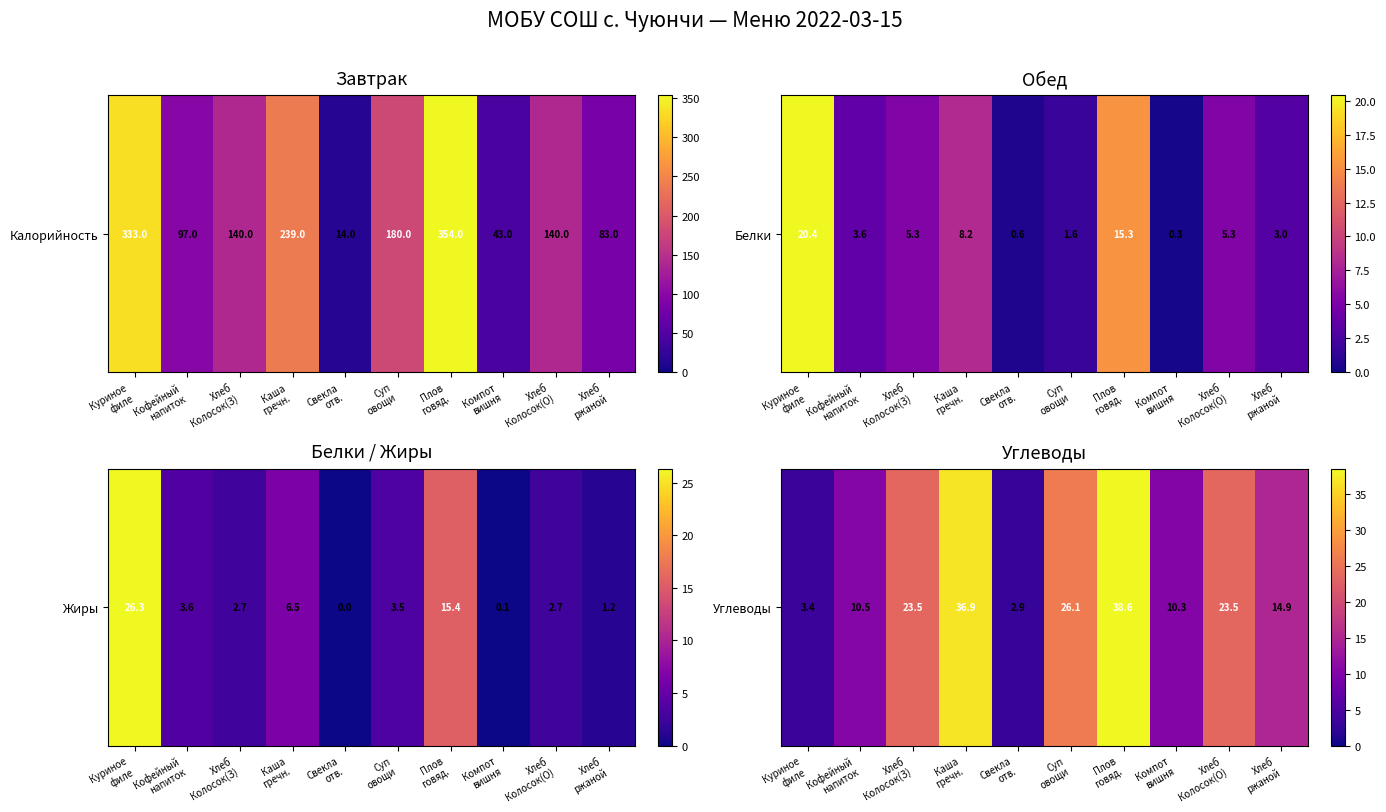

What value does the data have at Компот
вишня?

10.3